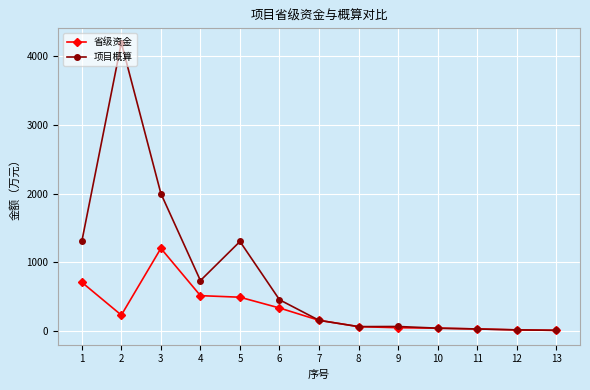

At which category is the sum across all series the highest?

2